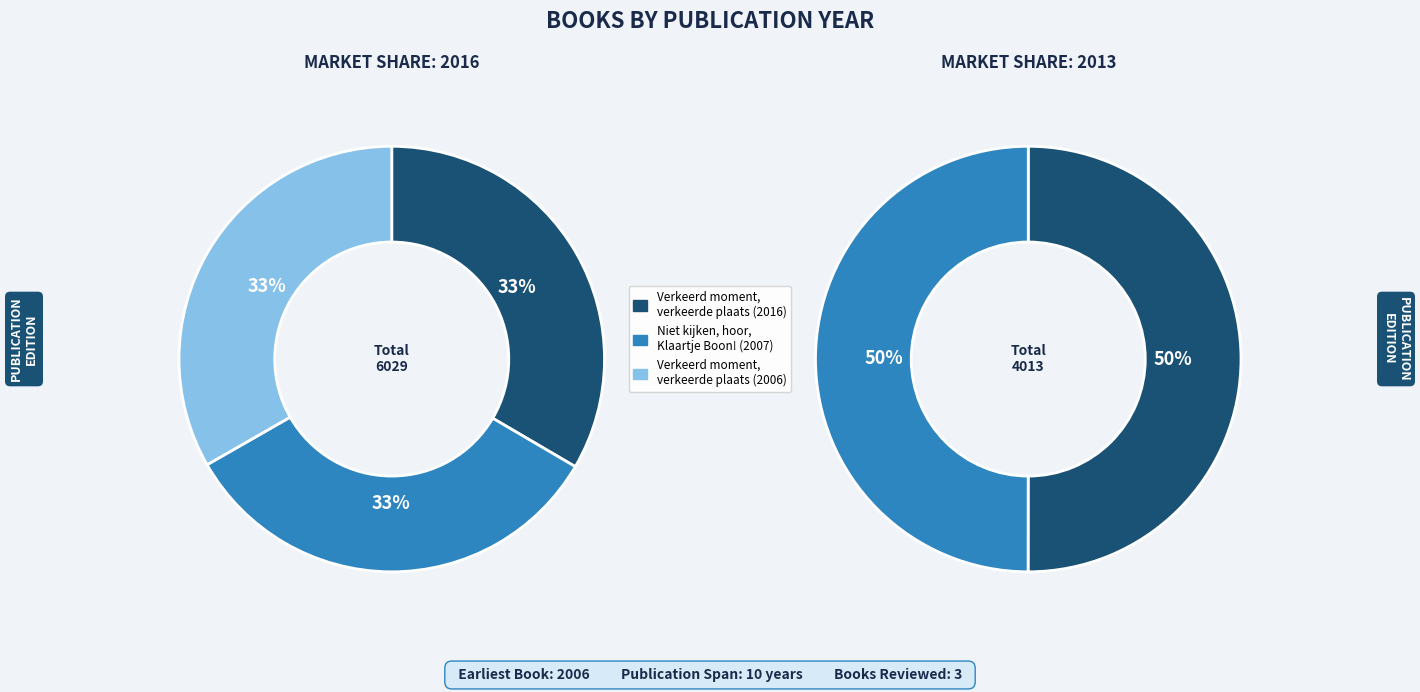

How many segments does this pie chart have?

3